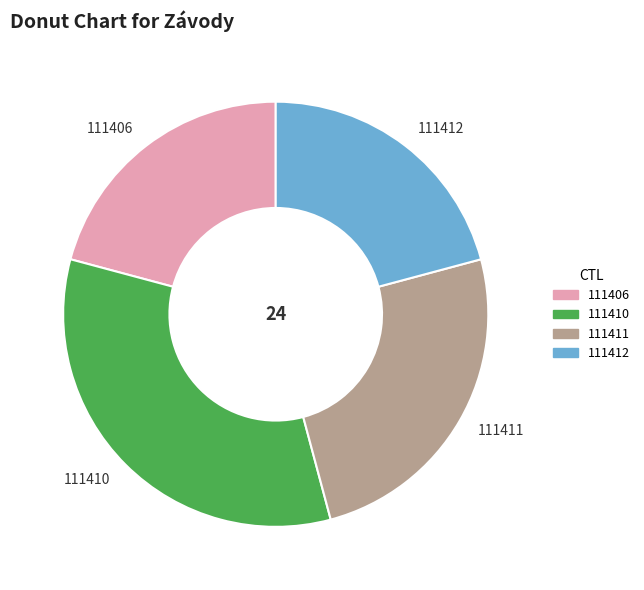

Combined, do 111412 and 111411 account for over 50%?

No